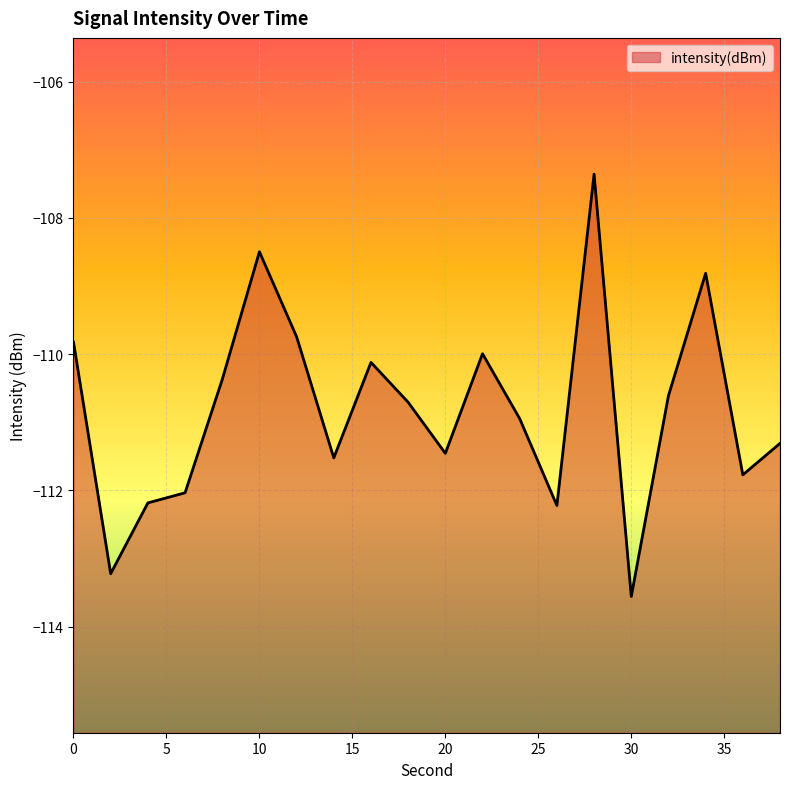

List the labels in order of value, smallest first.

30, 2, 26, 4, 6, 36, 14, 20, 38, 24, 18, 32, 8, 16, 22, 0, 12, 34, 10, 28